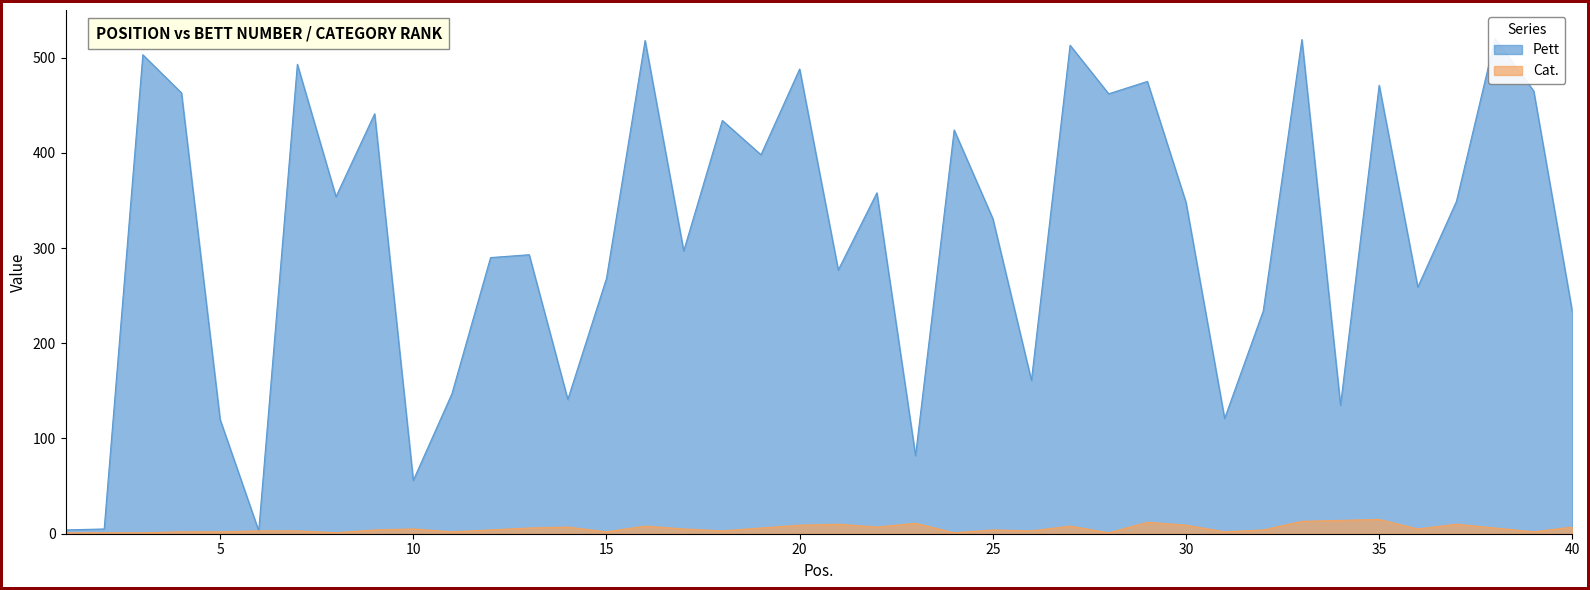

What is the value of the Pett point at the 9th from the left?

441